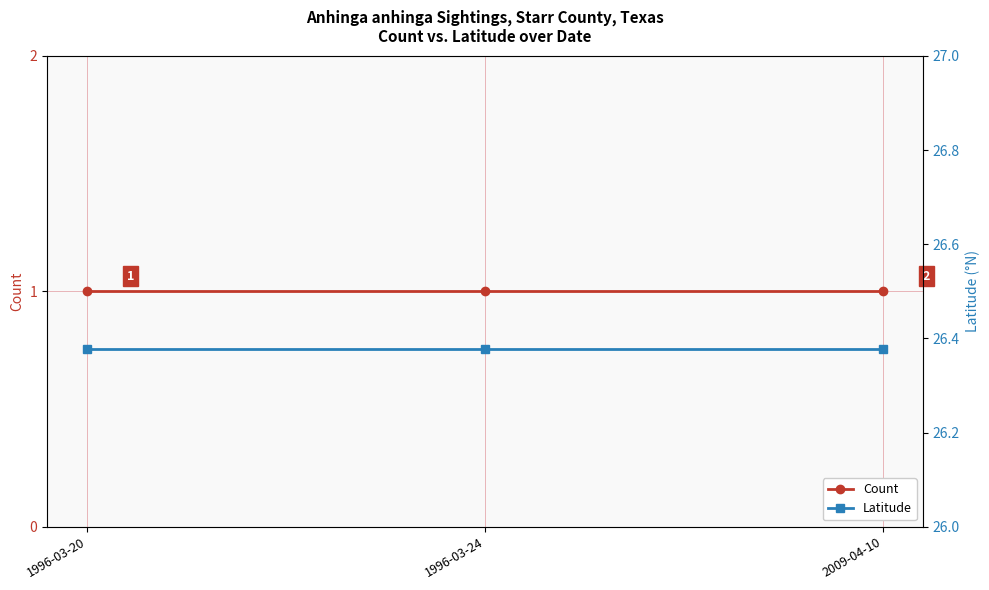

What is the smallest value displayed?

1.0